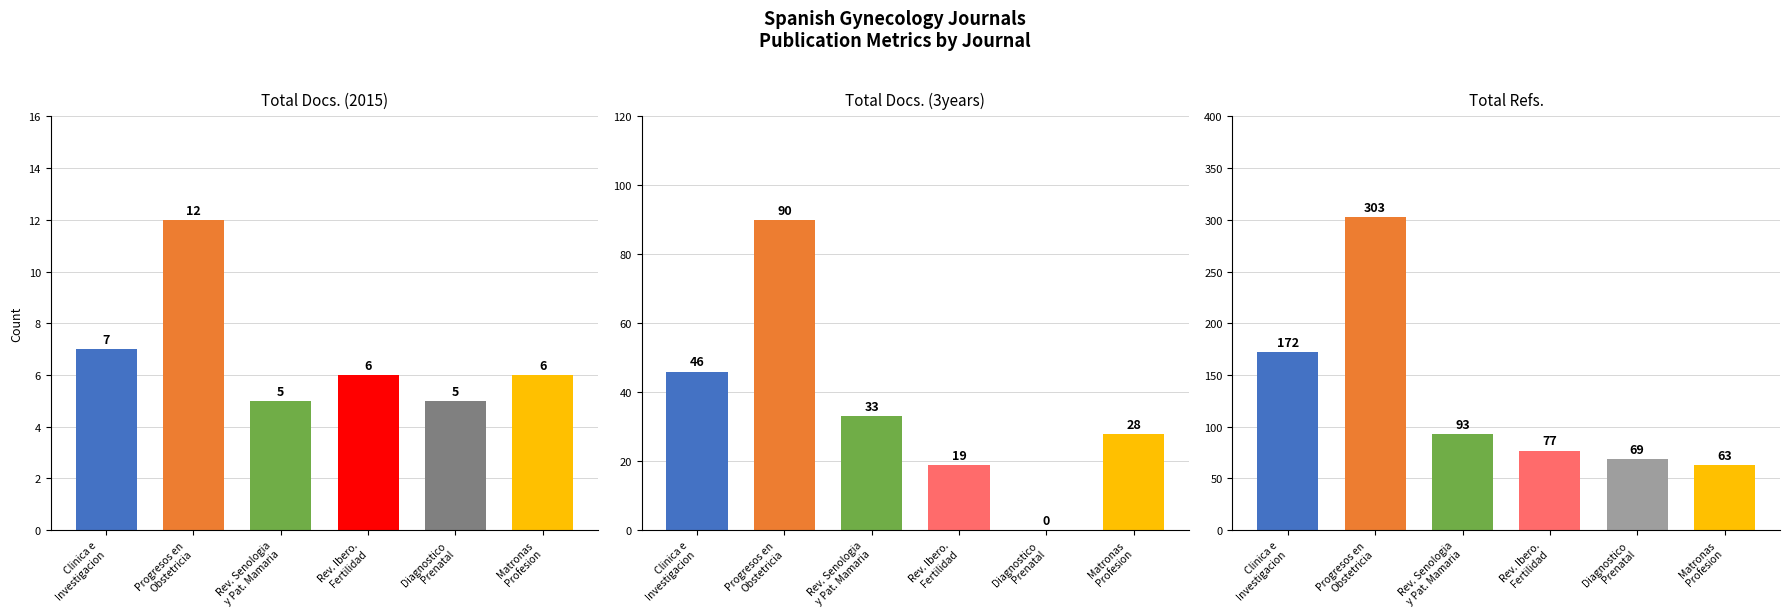

What is the spread (max minus min) of values at Clinica e
Investigacion?

165